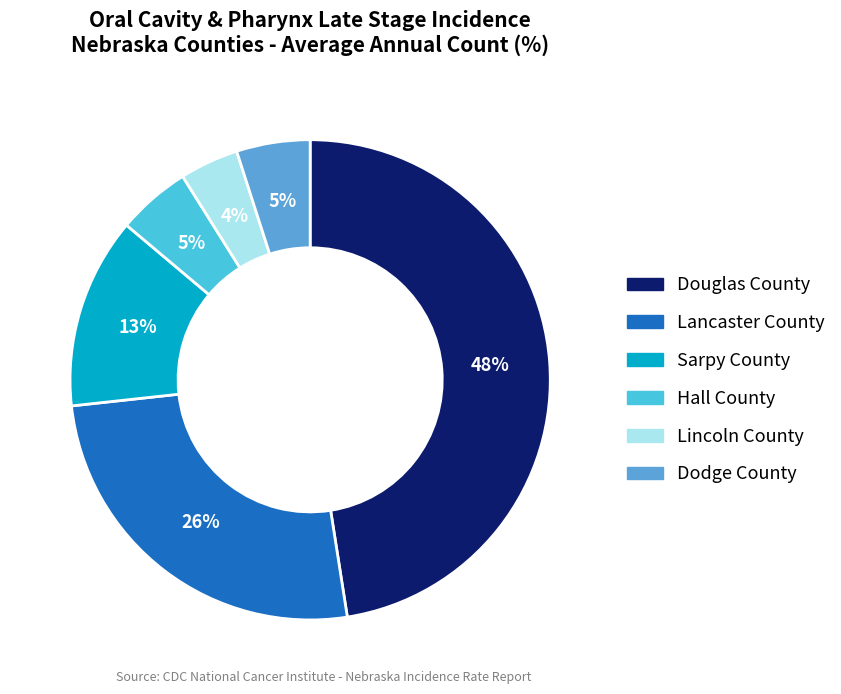

True or false: Lancaster County accounts for 26% of the total.

True